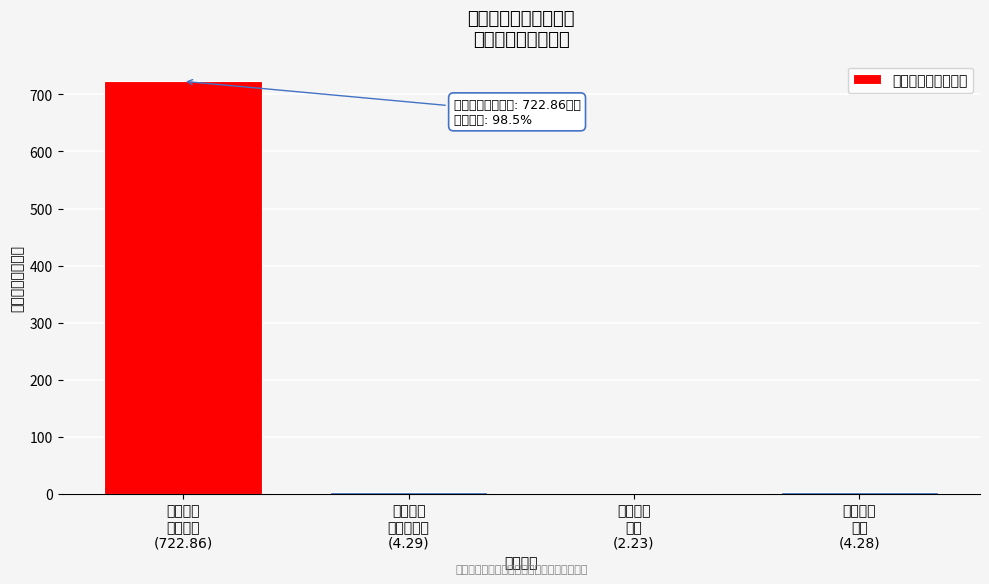

What is the maximum value shown in the chart?

722.9